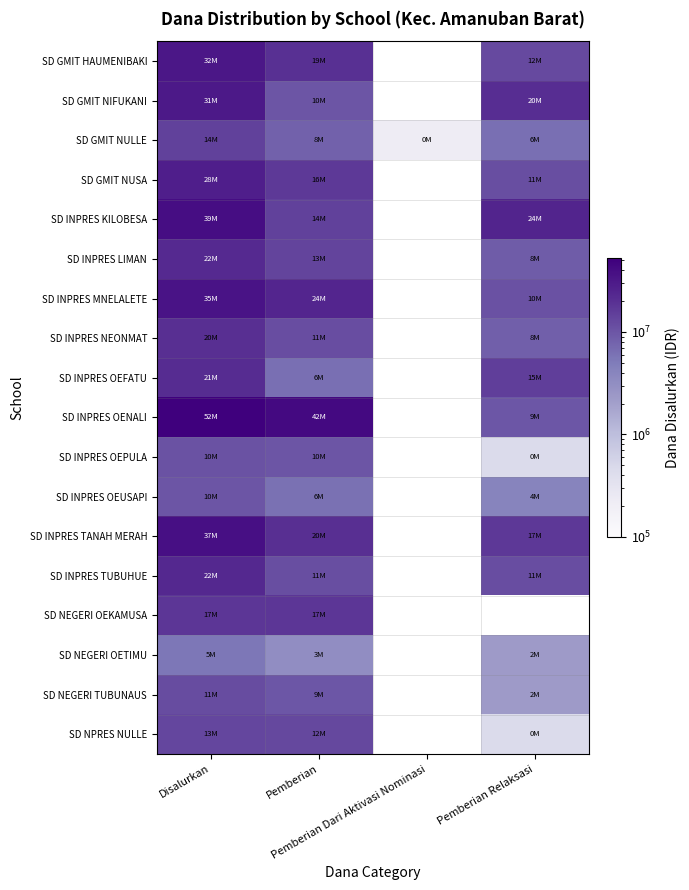

List the series in order of their peak value, lowest first.

SD NEGERI OETIMU, SD INPRES OEUSAPI, SD INPRES OEPULA, SD NEGERI TUBUNAUS, SD NPRES NULLE, SD GMIT NULLE, SD NEGERI OEKAMUSA, SD INPRES NEONMAT, SD INPRES OEFATU, SD INPRES LIMAN, SD INPRES TUBUHUE, SD GMIT NUSA, SD GMIT NIFUKANI, SD GMIT HAUMENIBAKI, SD INPRES MNELALETE, SD INPRES TANAH MERAH, SD INPRES KILOBESA, SD INPRES OENALI